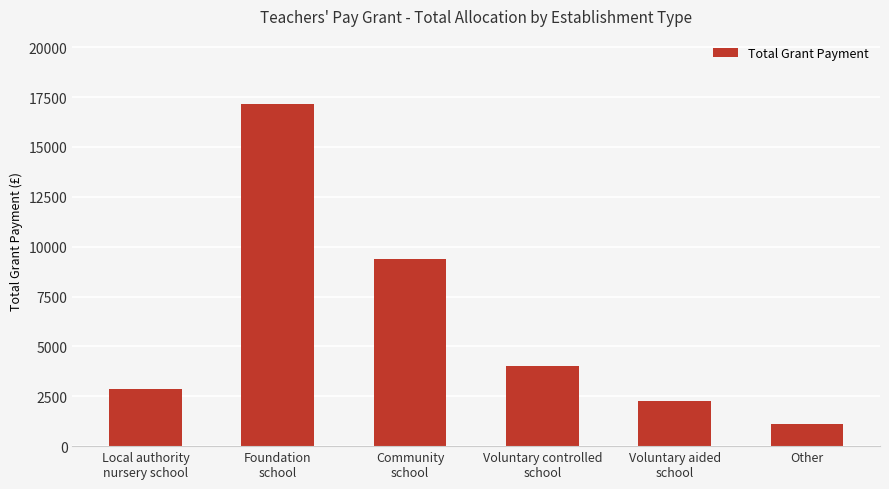

Is it true that the value at Local authority
nursery school is 4622?

False